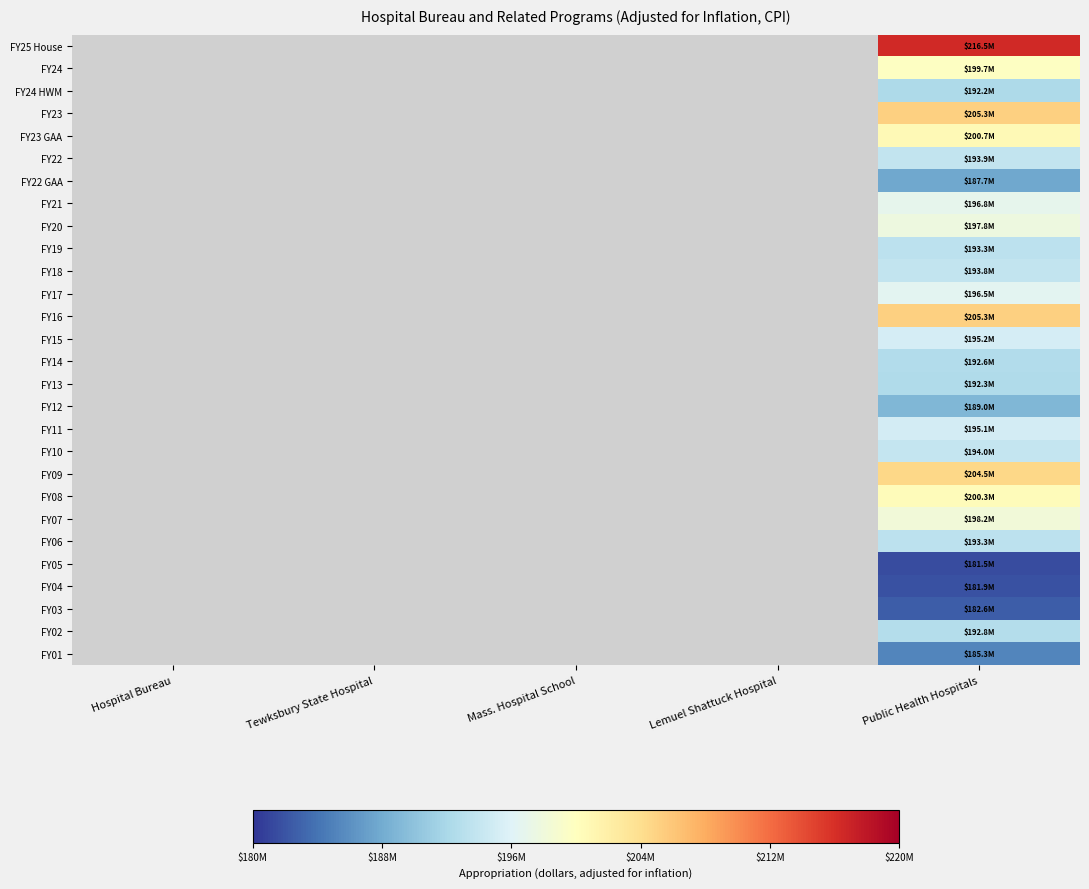

At Tewksbury State Hospital, list the series in order from smallest to largest.

FY25 House, FY24, FY24 HWM, FY23, FY23 GAA, FY22, FY22 GAA, FY21, FY20, FY19, FY18, FY17, FY16, FY15, FY14, FY13, FY12, FY11, FY10, FY09, FY08, FY07, FY06, FY05, FY04, FY03, FY02, FY01